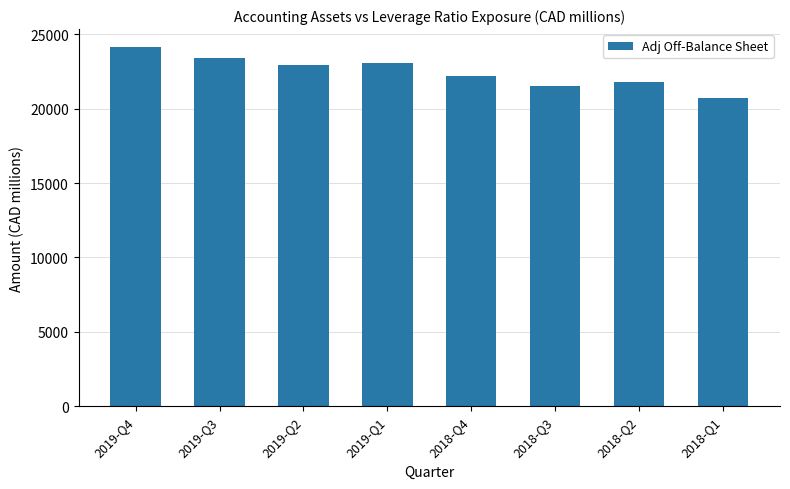

Read the value at 2019-Q4.

24141